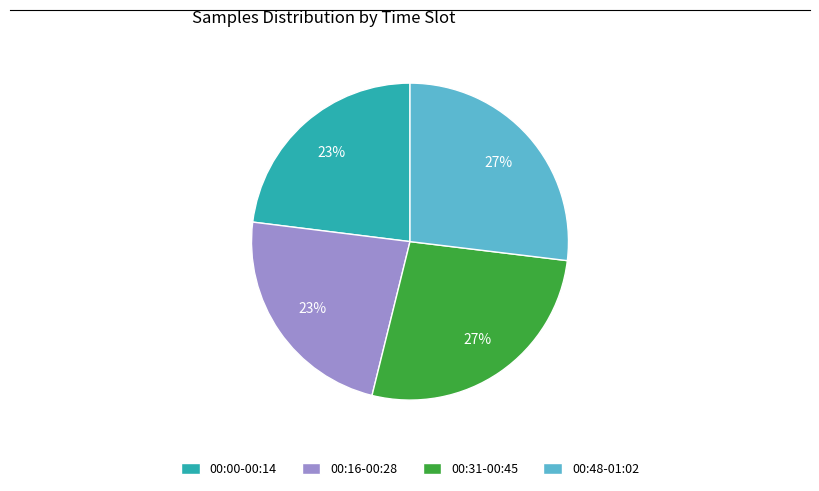

What percentage is the 00:16-00:28 slice, to the nearest percent?

23%